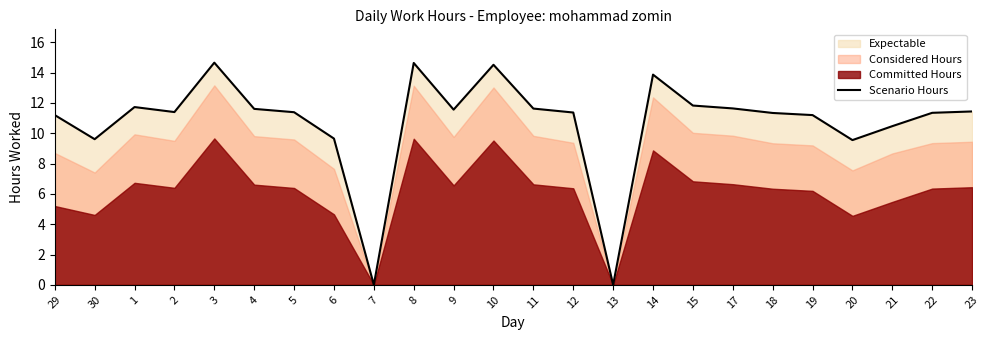

True or false: the data shows 11.2 at 29.

True